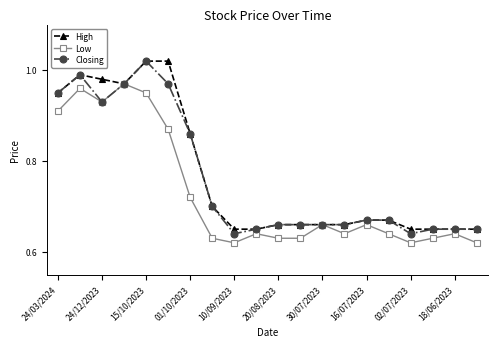

Which series has the widest spread of values?

Closing